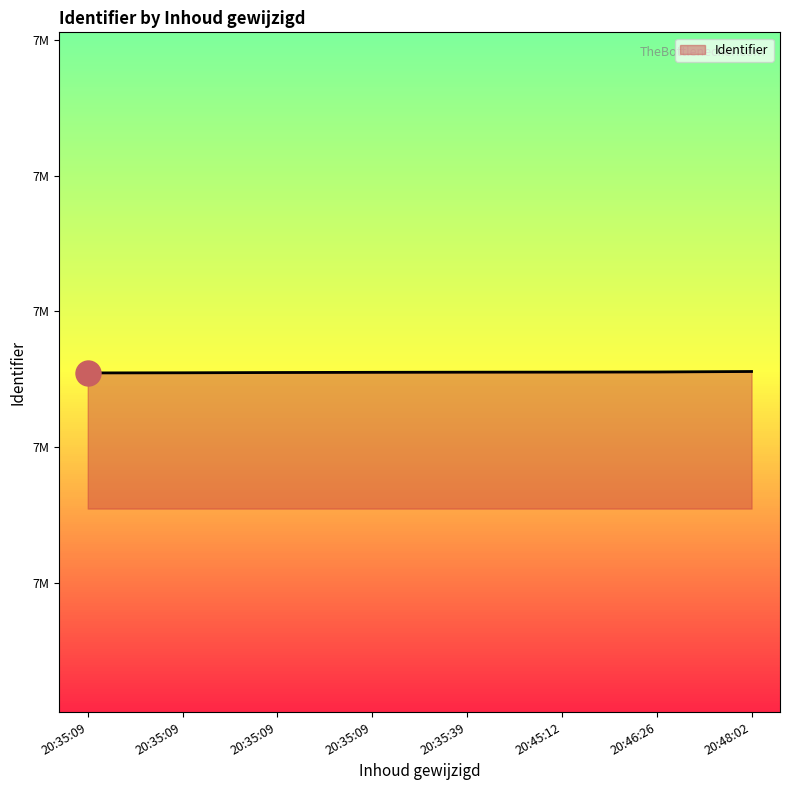

Does the chart have visible grid lines?

No